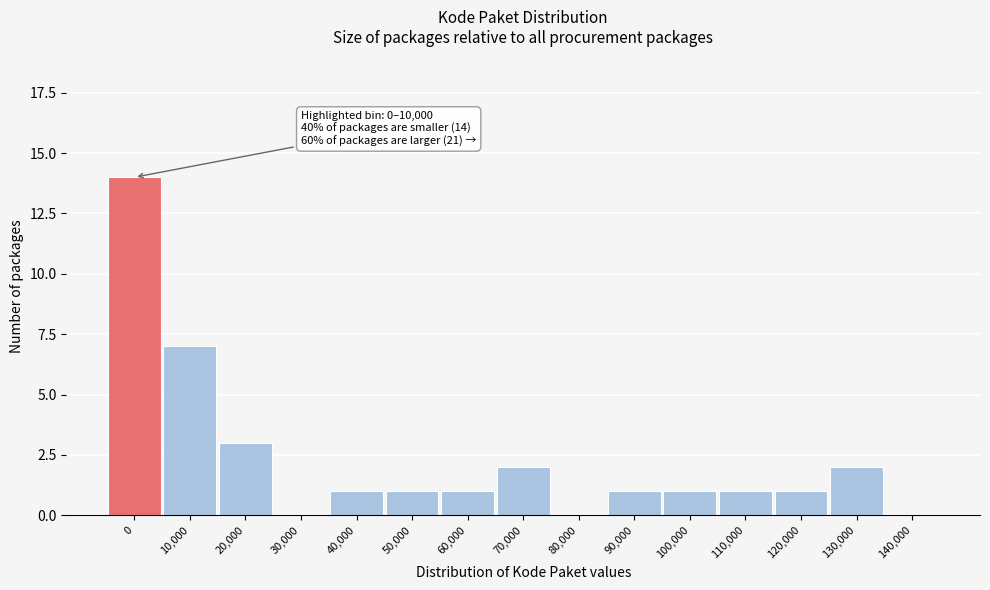

Reading left to right, transcribe all the data shown in this chart.

0=14	10,000=7	20,000=3	30,000=0	40,000=1	50,000=1	60,000=1	70,000=2	80,000=0	90,000=1	100,000=1	110,000=1	120,000=1	130,000=2	140,000=0